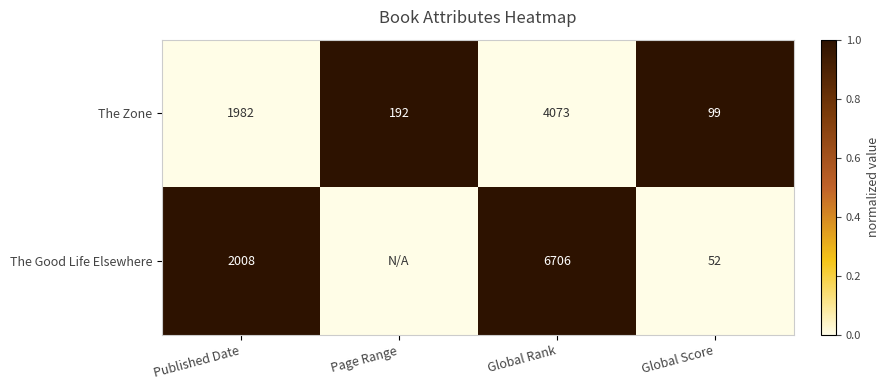

Between Global Rank and Global Score, which series saw the biggest shift?

The Good Life Elsewhere